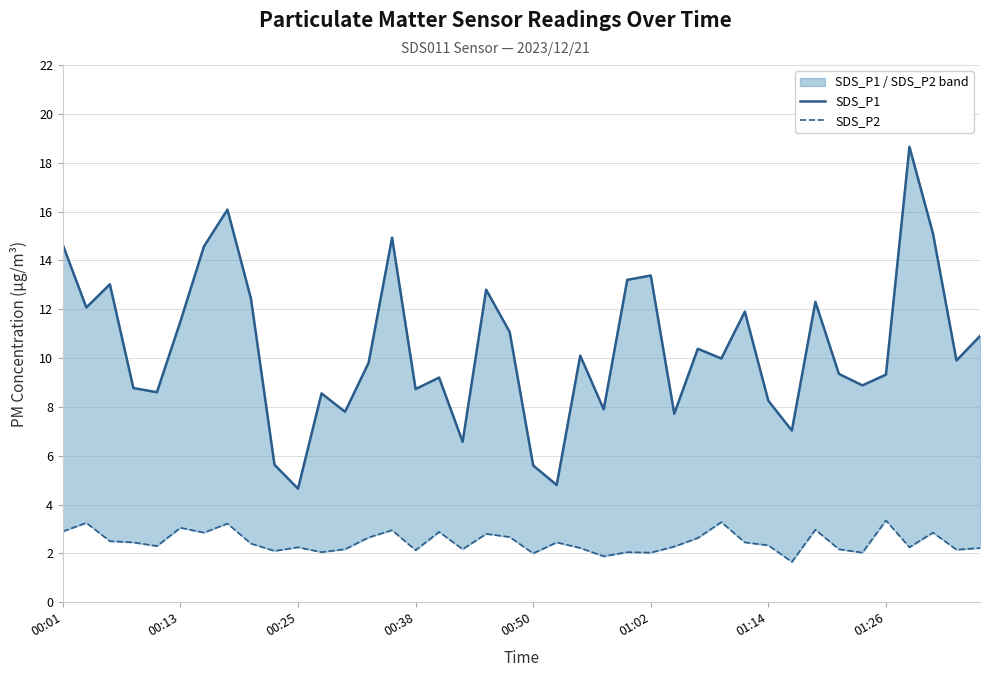

What are all the series names shown in the legend?

SDS_P1, SDS_P2